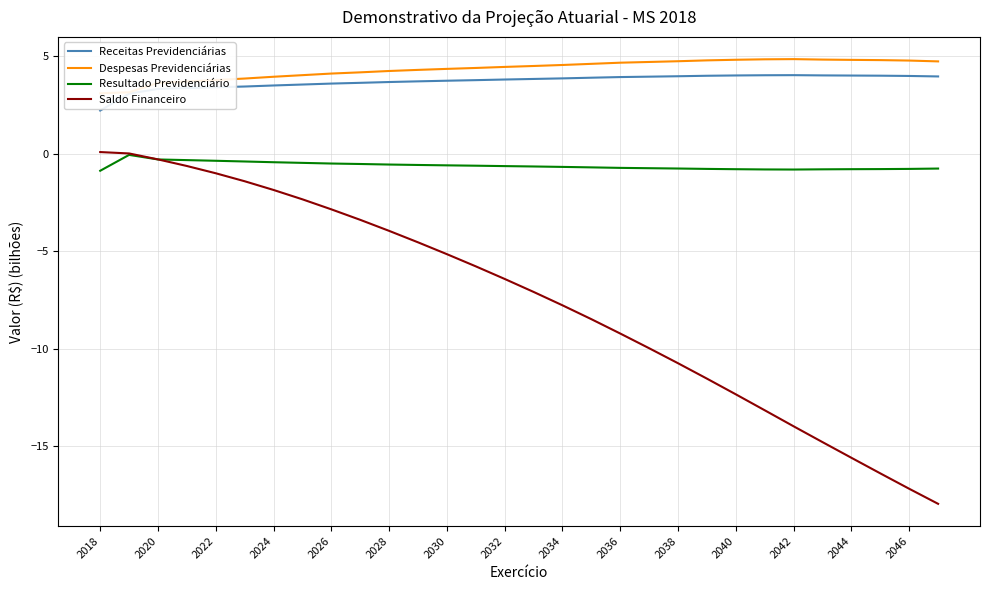

True or false: Resultado Previdenciário and Receitas Previdenciárias cross at least once.

False